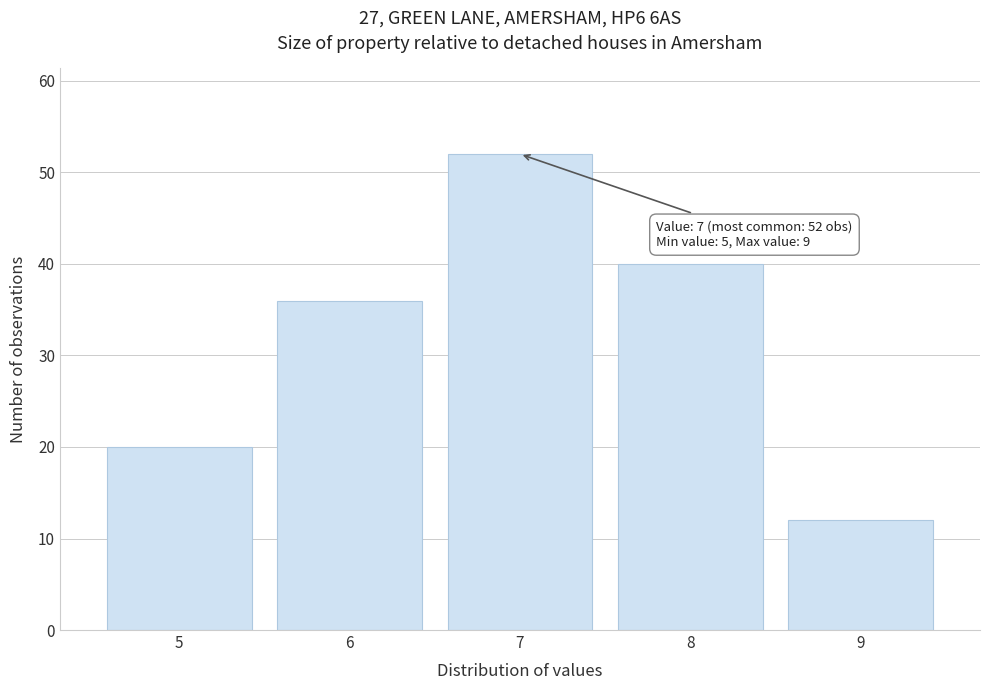

Reading left to right, extract all data points from this chart.

5=20	6=36	7=52	8=40	9=12